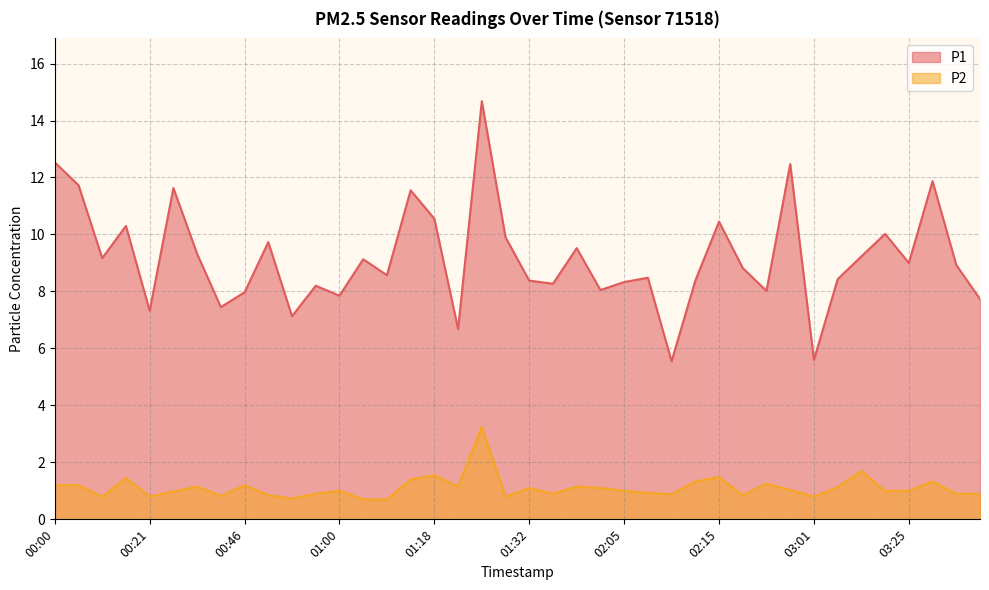

True or false: P1 and P2 intersect in this chart.

False